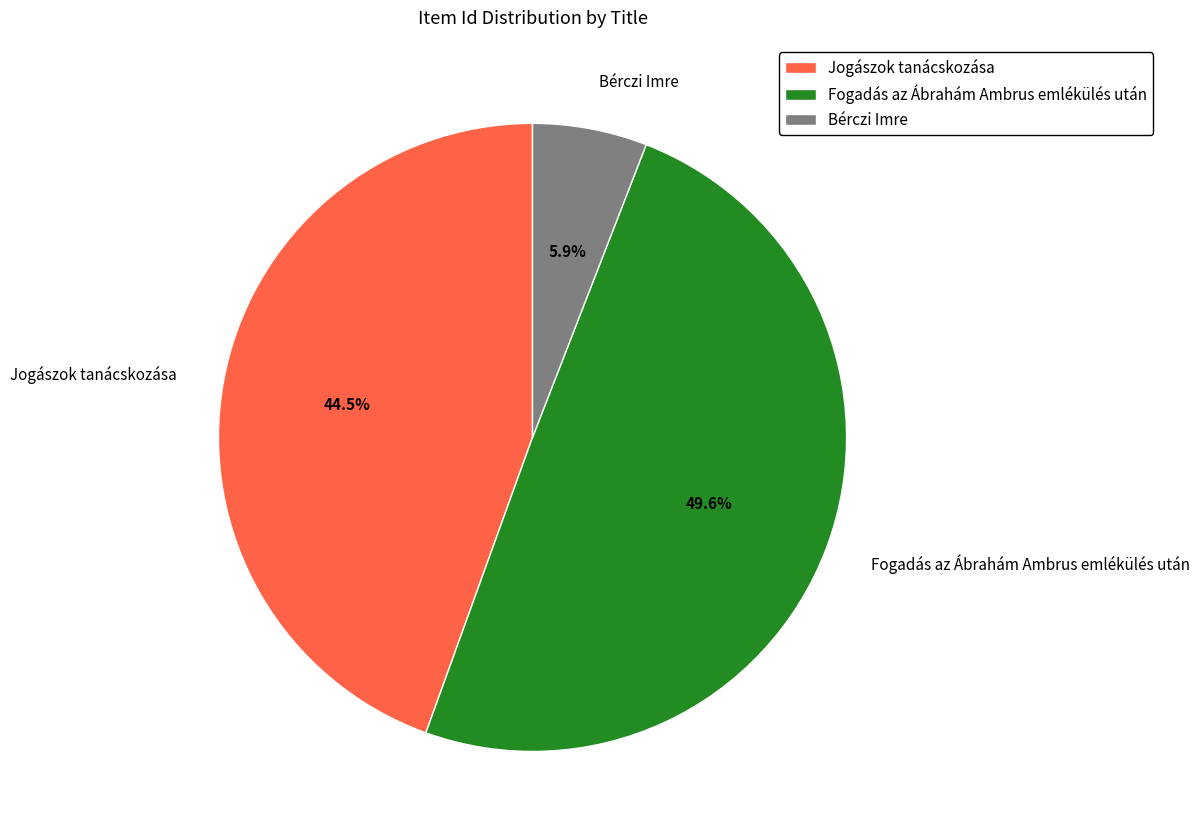

The Jogászok tanácskozása slice represents 52% of the pie. True or false?

False